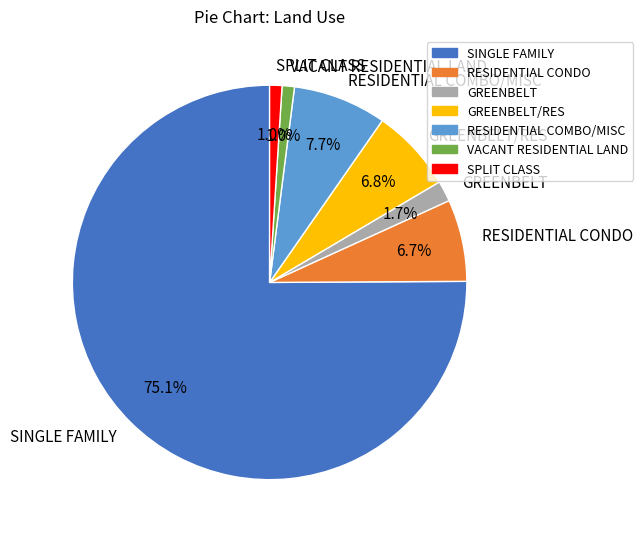

True or false: SPLIT CLASS accounts for 11% of the total.

False